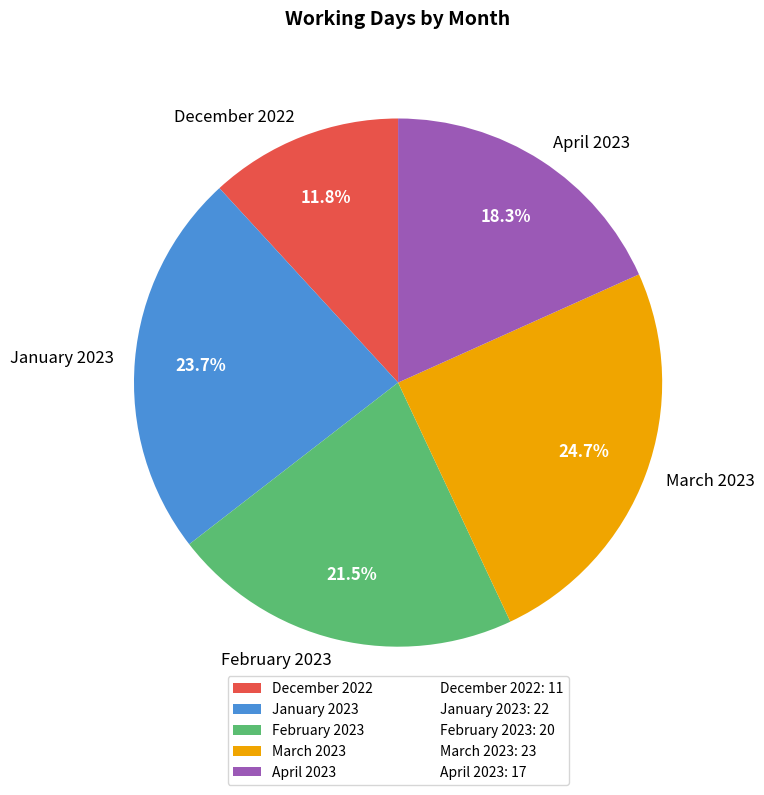

Between February 2023 and December 2022, which is larger?

February 2023